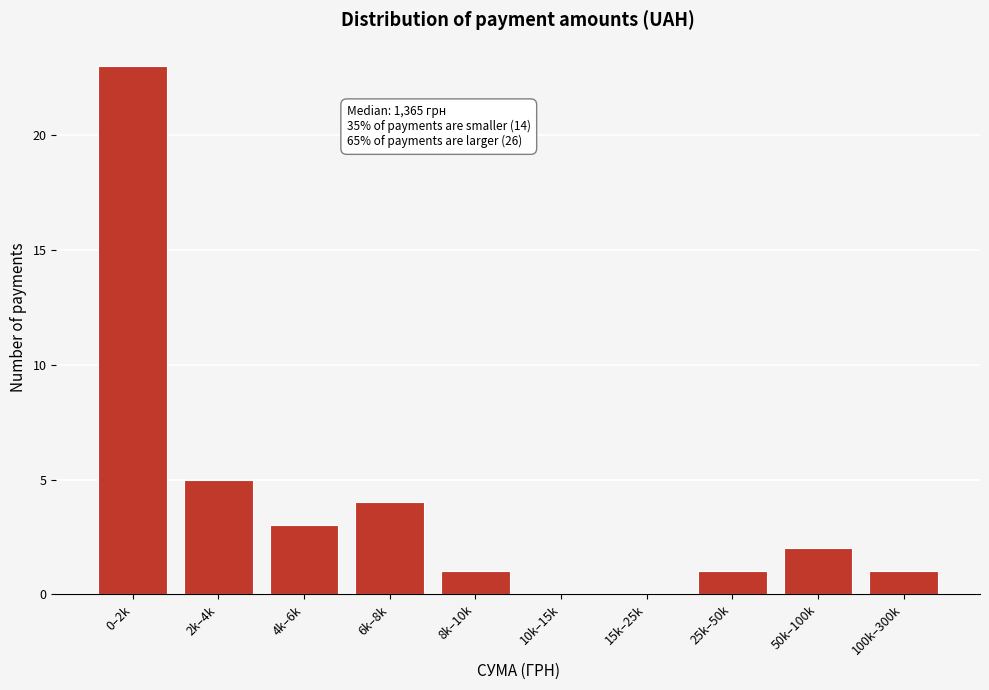

Reading right to left, list all the values displayed in this chart.

100k–300k=1	50k–100k=2	25k–50k=1	15k–25k=0	10k–15k=0	8k–10k=1	6k–8k=4	4k–6k=3	2k–4k=5	0–2k=23